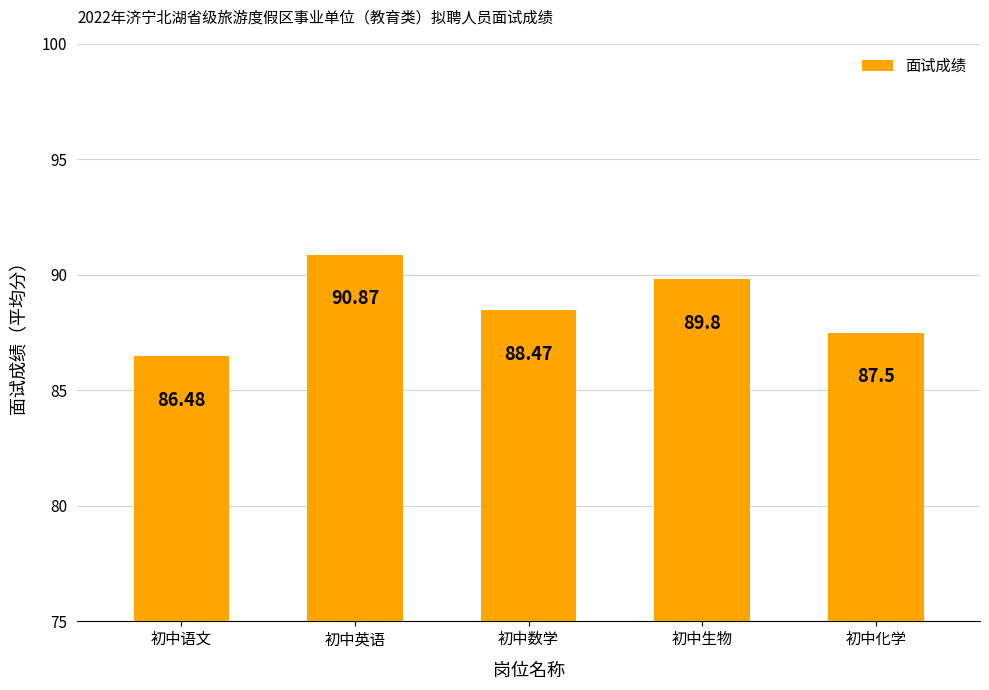

What is the difference between the values at 初中生物 and 初中英语?

1.1